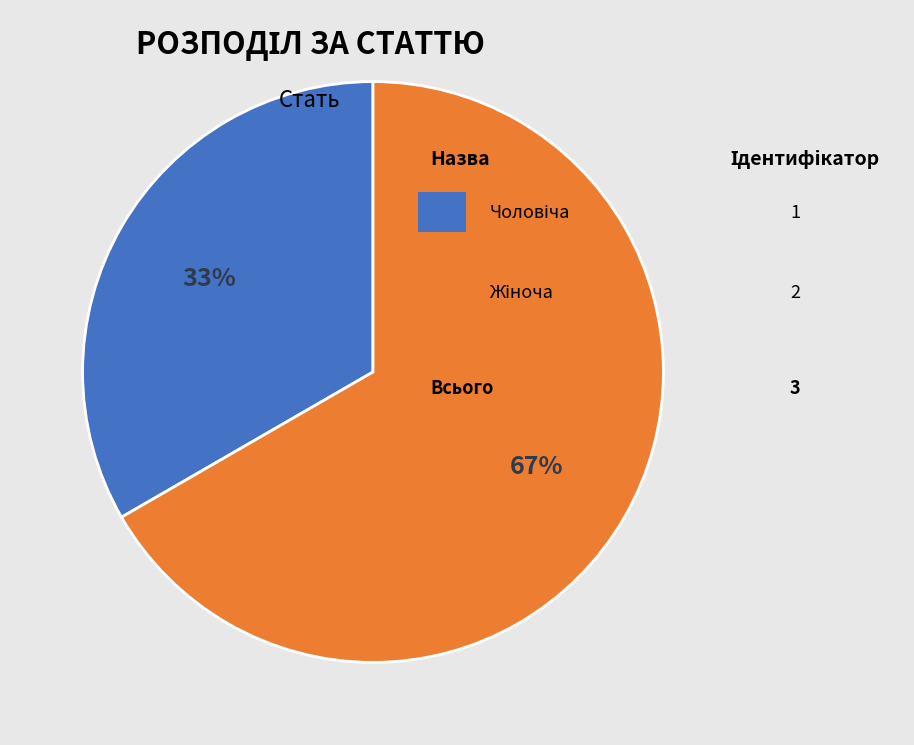

Count the number of slices in the pie.

2